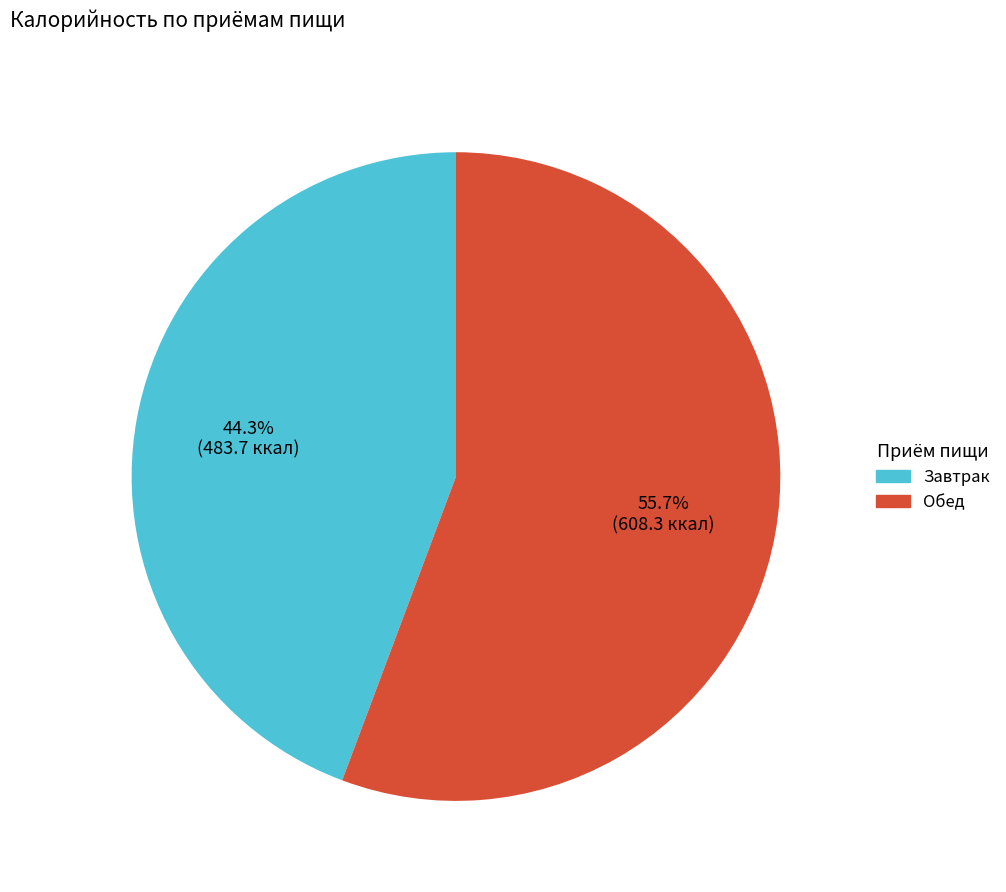

Is there any slice that represents more than half of the pie?

Yes